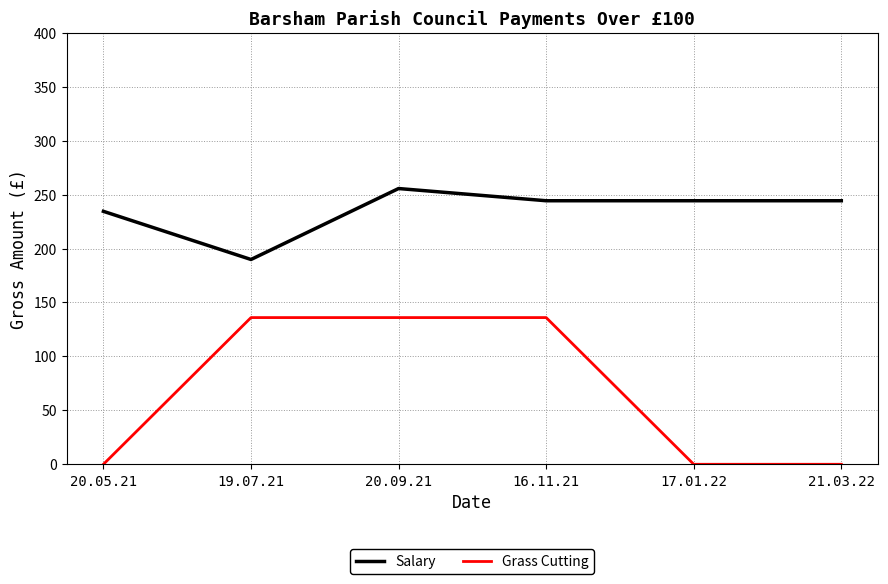

Reading right to left, what are all the values shown in this chart?

Salary: 21.03.22=244.3	17.01.22=244.3	16.11.21=244.3	20.09.21=255.6	19.07.21=189.9	20.05.21=234.5
Grass Cutting: 21.03.22=0.0	17.01.22=0.0	16.11.21=136.0	20.09.21=136.0	19.07.21=136.0	20.05.21=0.0